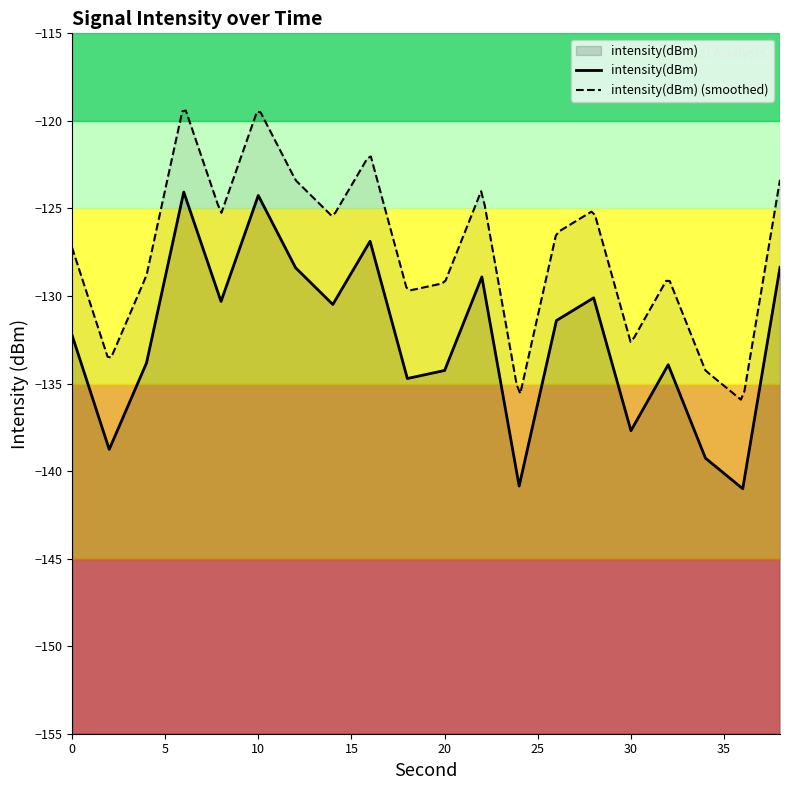

What is the sum of the values at 12 and 16?

-255.3